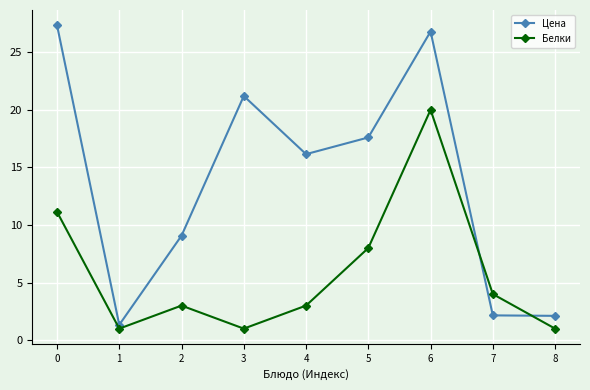

What is the spread (max minus min) of values at 8?

1.1